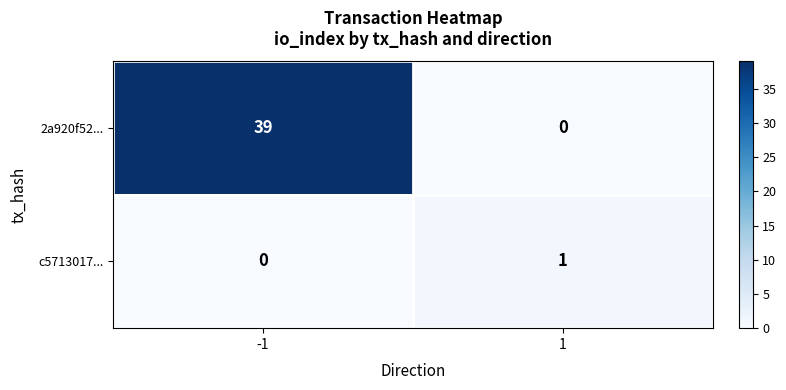

How many data points does each series have?

2